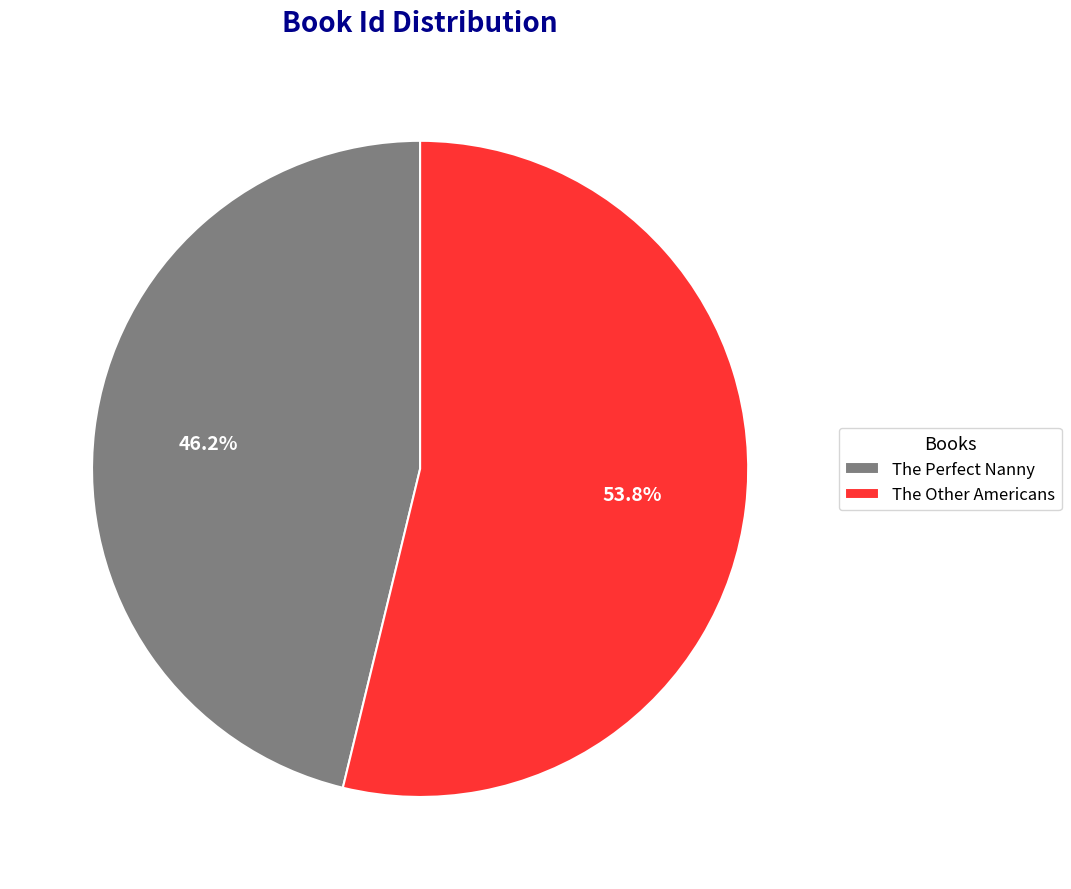

Approximately how many times larger is the value at The Other Americans compared to The Perfect Nanny?

1.2